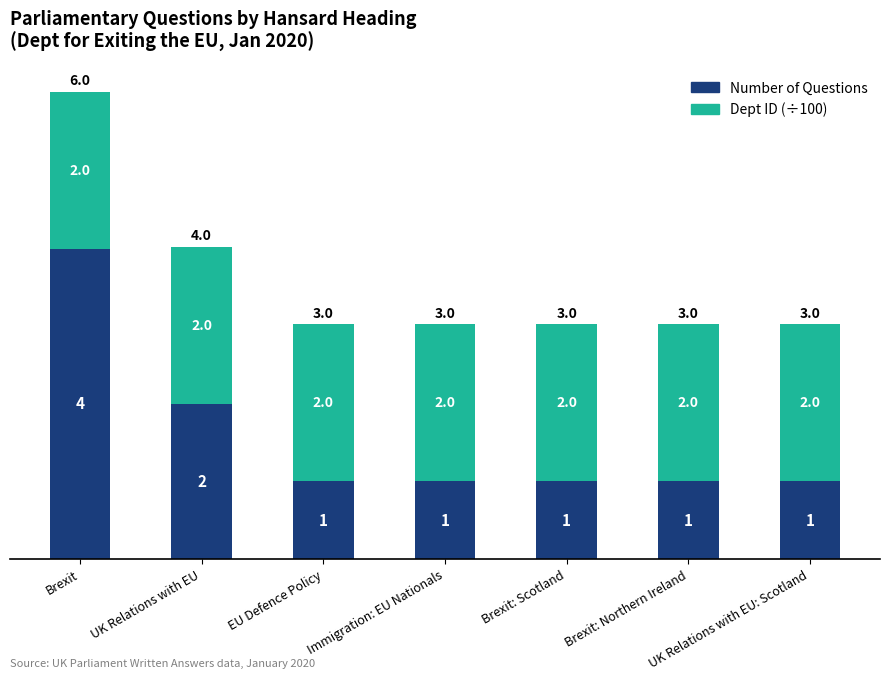

What is the difference between the second highest and second lowest values in the Number of Questions series?

1.0